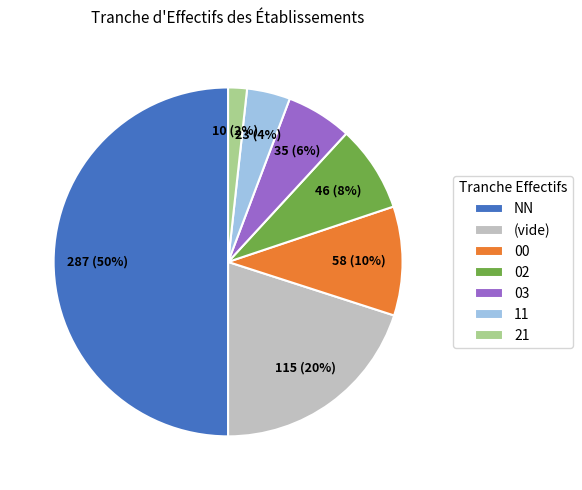

Which has a higher value, NN or 03?

NN